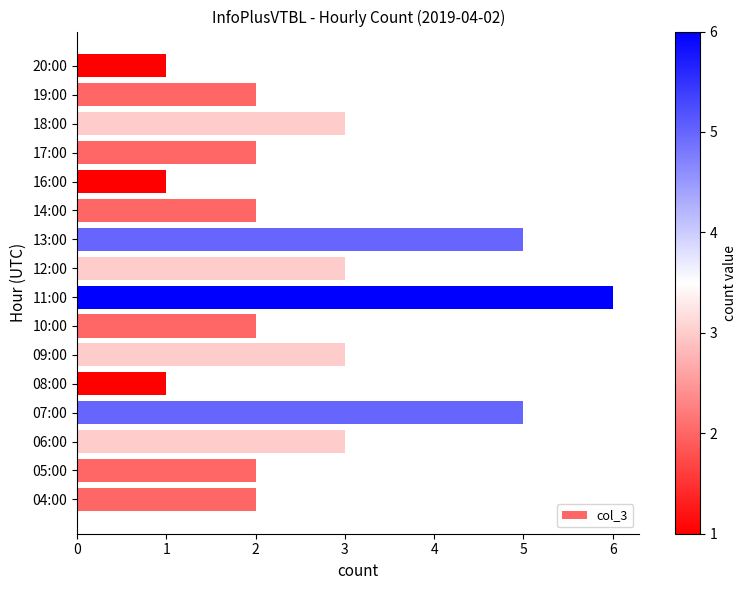

What is the difference between the second highest and second lowest values?

4